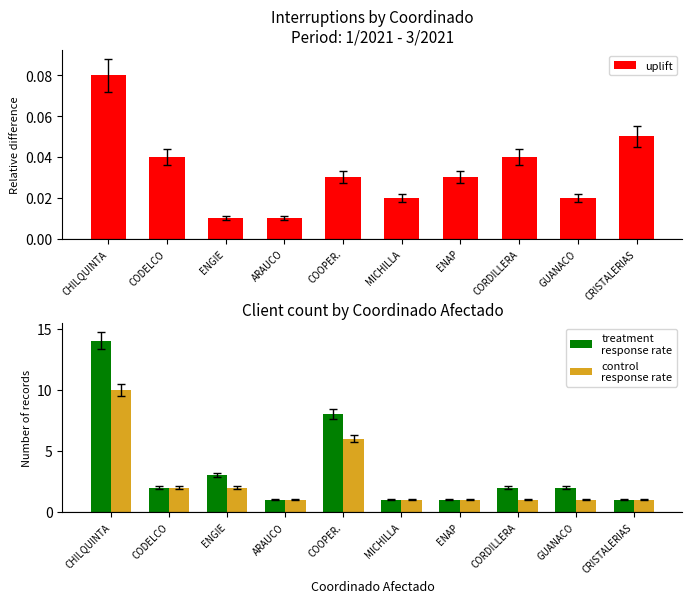

The value of treatment
response rate at COOPER. is 8.0. True or false?

True